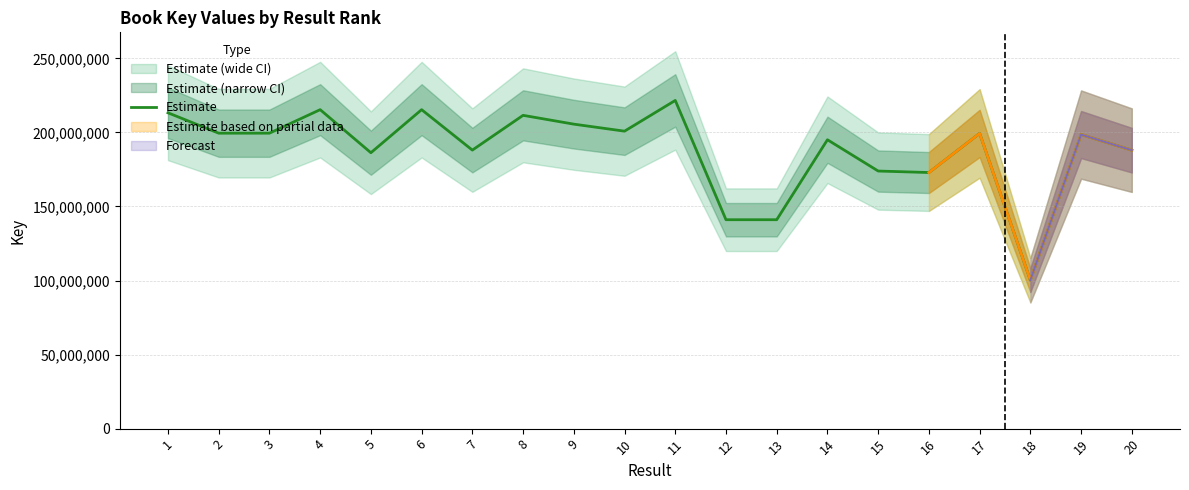

How many points are lower than both their immediate neighbors (excluding endpoints)?

7